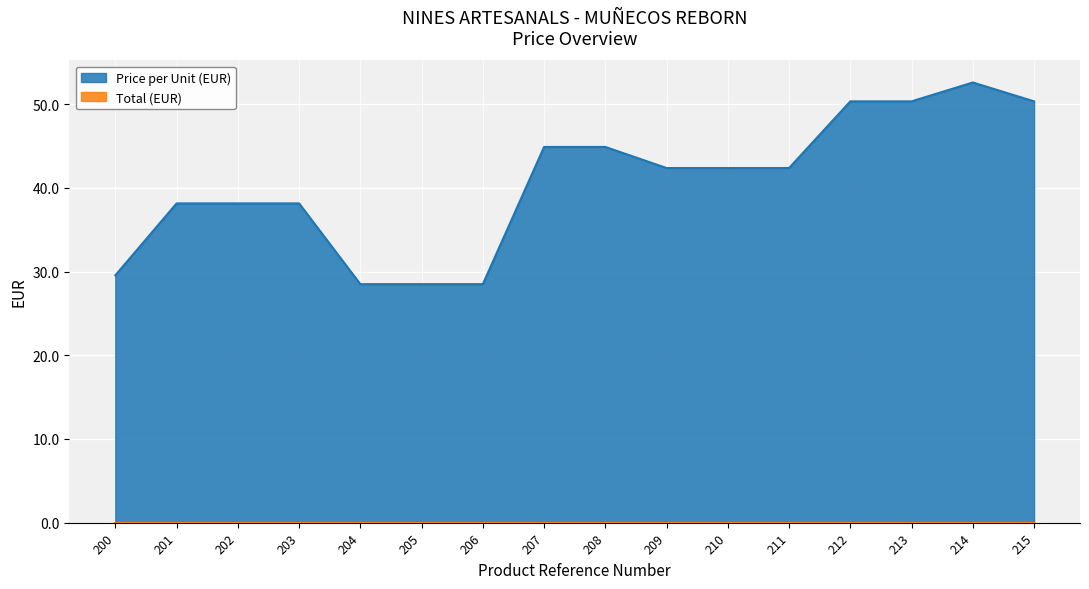

Rank the categories by value from highest to lowest.

214, 212, 213, 215, 207, 208, 209, 210, 211, 201, 202, 203, 200, 204, 205, 206